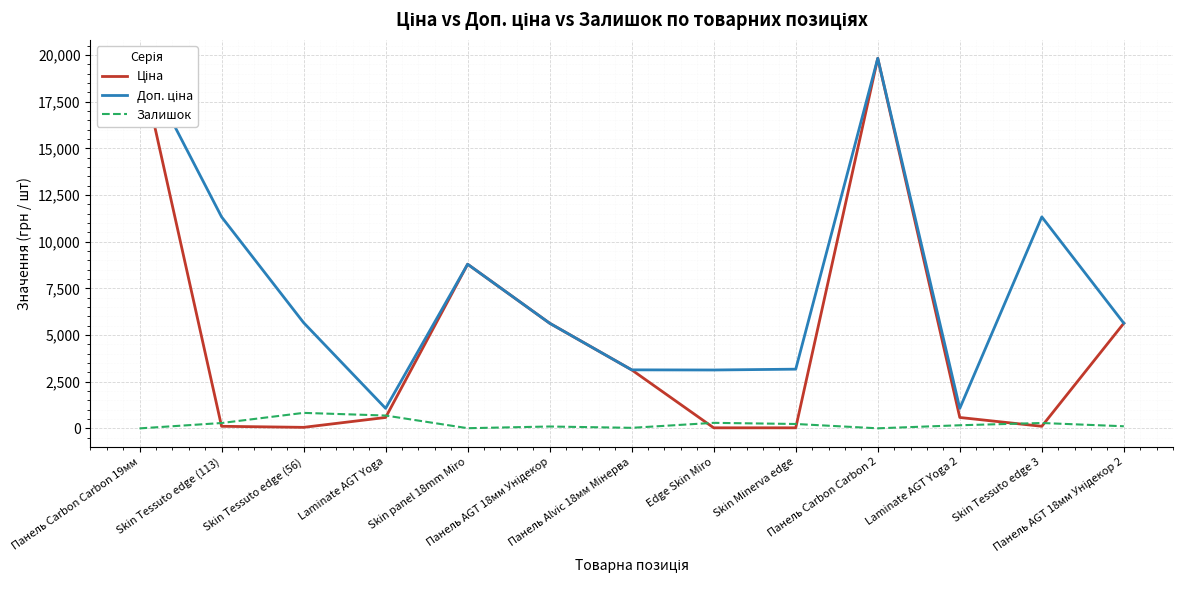

What is the difference between the maximum and second lowest values in the Залишок series?

827